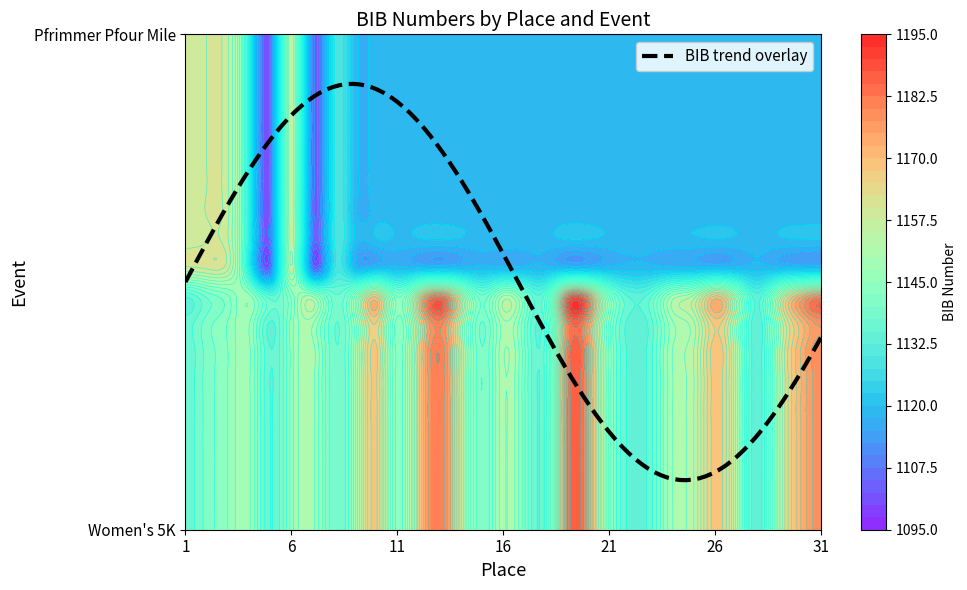

At which category does the chart reach its peak across all series?

13